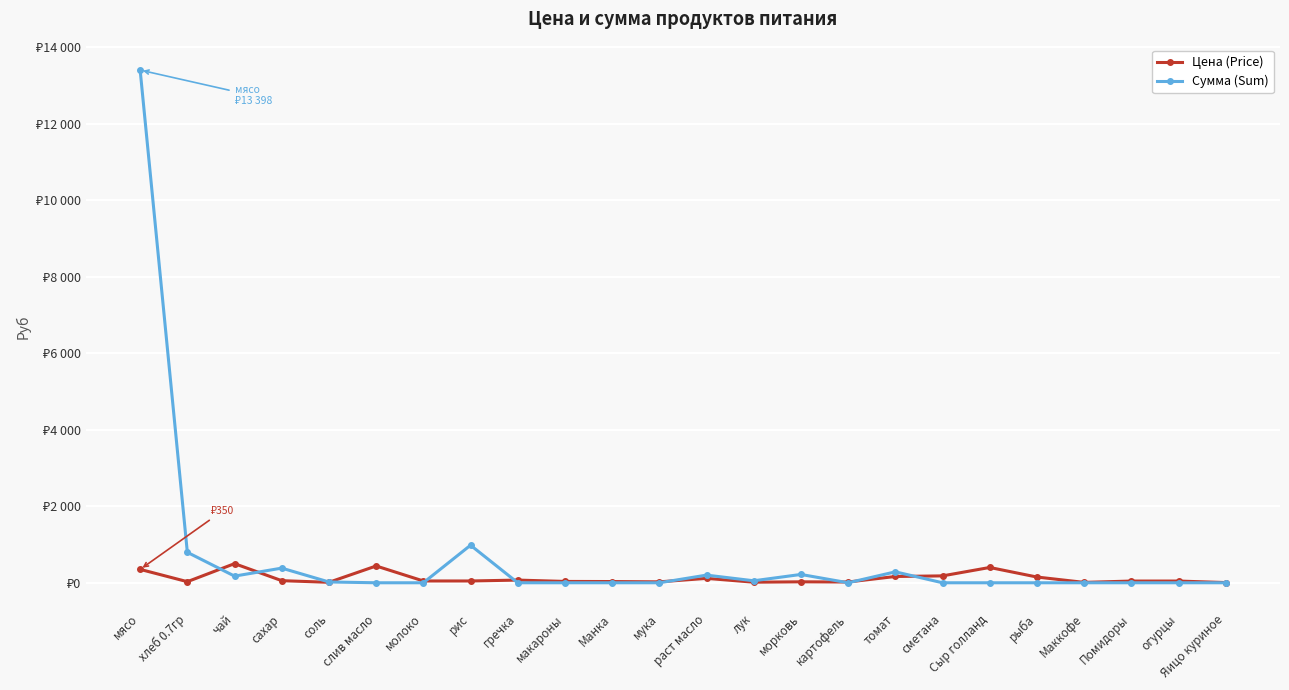

Reading right to left, list all the values displayed in this chart.

Цена (Price): 5.5	45.0	45.0	10.0	150.0	400.0	180.0	164.3	20.0	25.0	15.0	115.0	24.0	32.0	35.0	70.0	47.0	47.0	438.9	12.0	55.0	500.0	28.6	350.0
Сумма (Sum): 0.0	0.0	0.0	0.0	0.0	0.0	0.0	285.9	0.0	217.5	52.2	200.1	0.0	0.0	0.0	0.0	981.4	0.0	0.0	20.9	382.8	174.0	795.4	13398.0